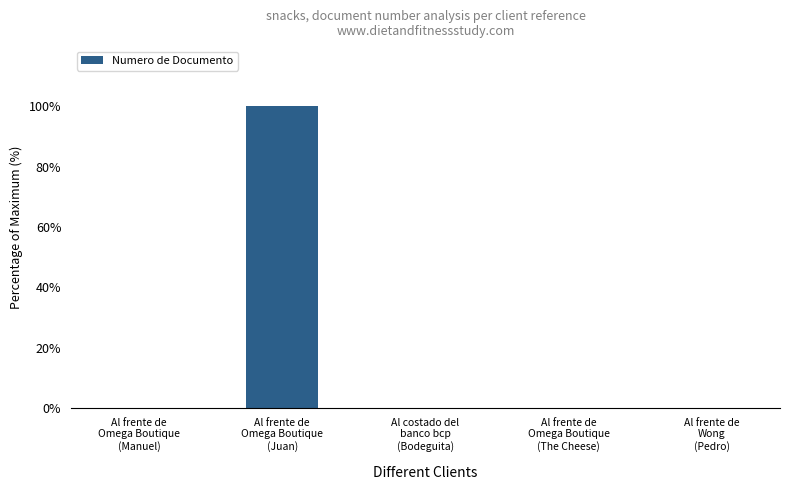

Are the bars horizontal?

No